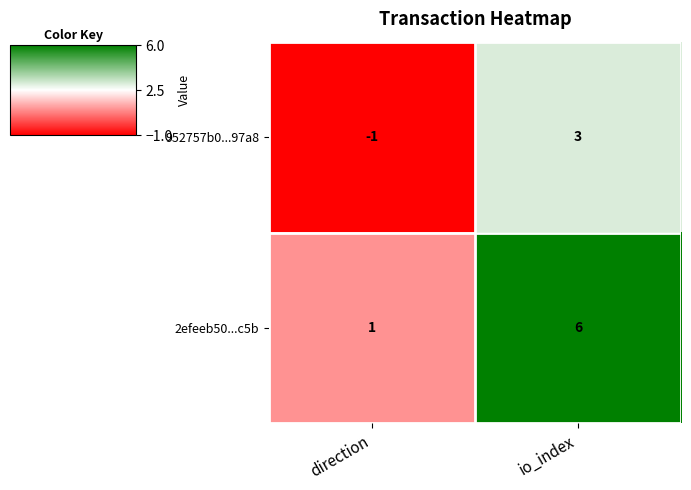

The 2efeeb50...c5b series shows 6 at io_index. True or false?

True